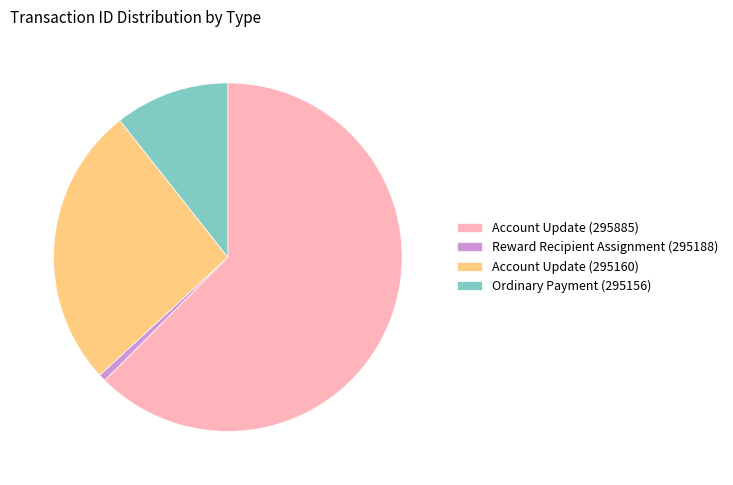

Is it true that Account Update (295885) is 77% of the pie?

False